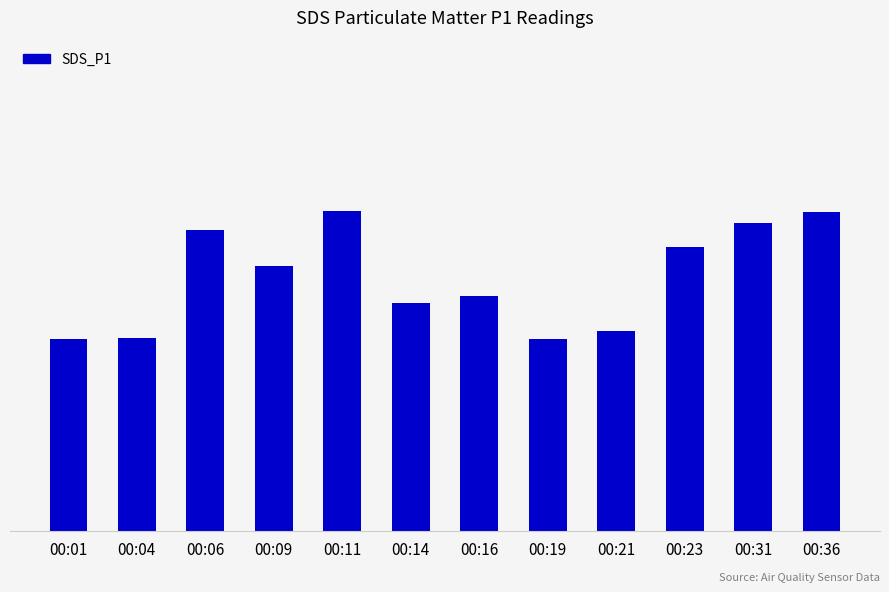

Rank the categories by value from highest to lowest.

00:11, 00:36, 00:31, 00:06, 00:23, 00:09, 00:16, 00:14, 00:21, 00:04, 00:01, 00:19